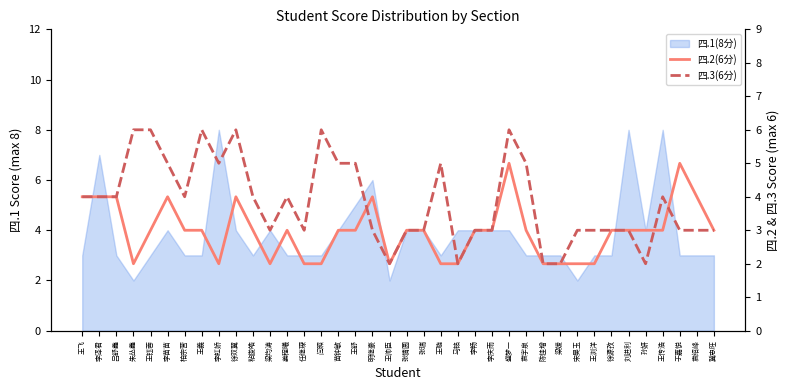

What is the value of the 四.3(6分) point at the 3rd from the left?

4